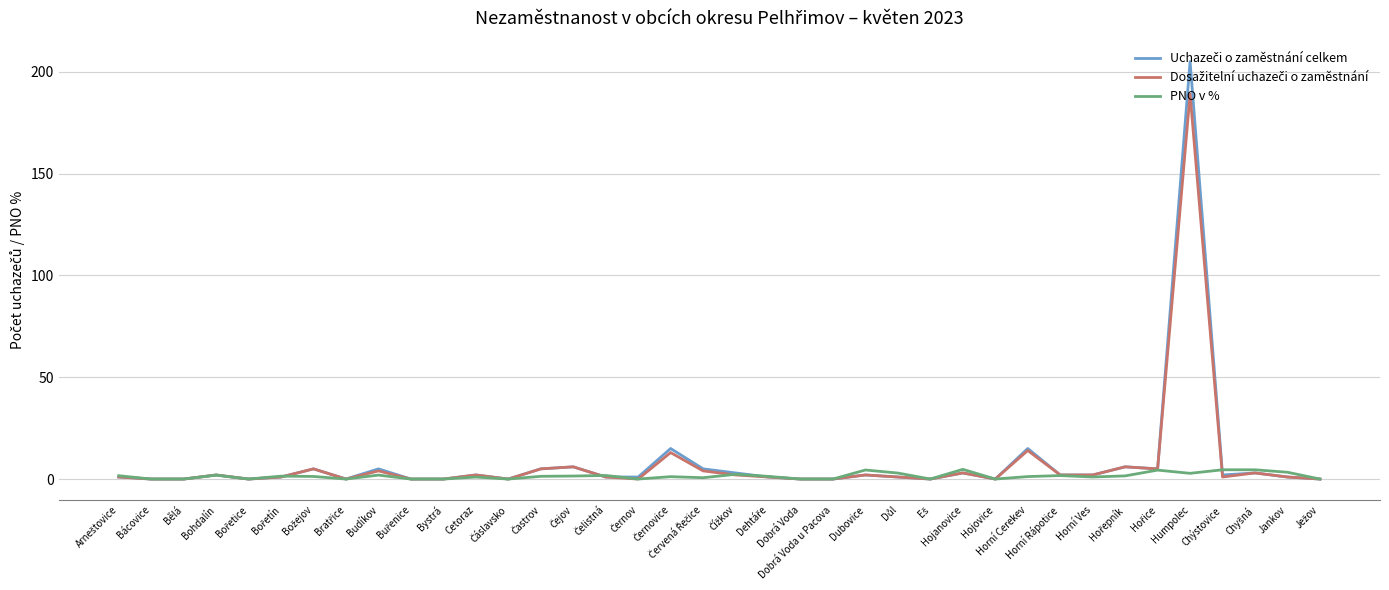

At which category is the sum across all series the highest?

Humpolec